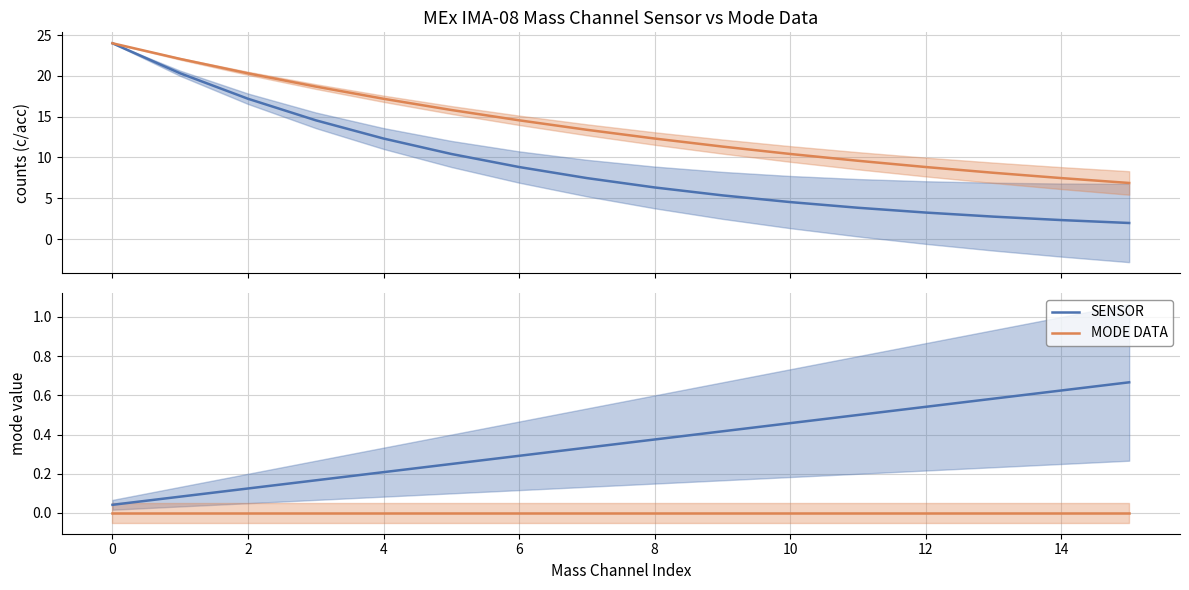

True or false: Mass Ch (MODE) and SENSOR intersect in this chart.

False